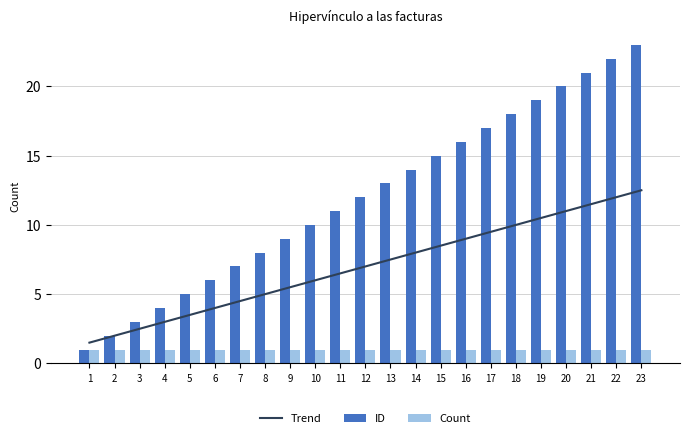

At which label does Trend first exceed 7?

13